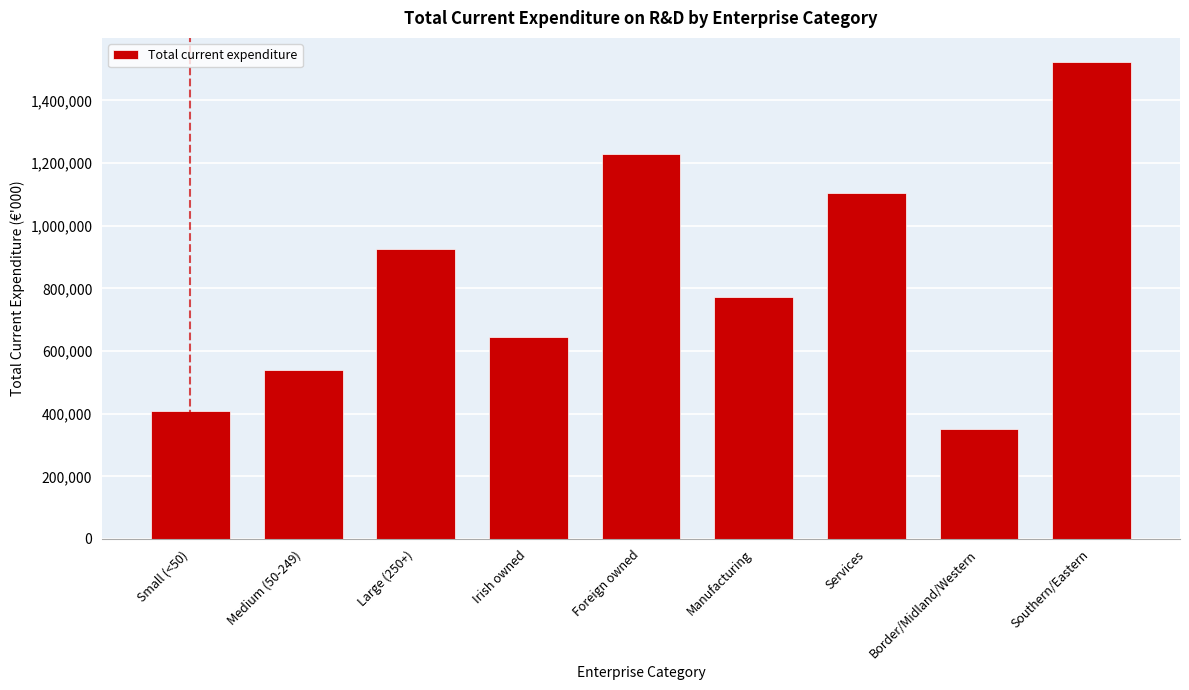

Reading left to right, list all the values displayed in this chart.

Small (<50)=409882	Medium (50-249)=540322	Large (250+)=924459	Irish owned=645065	Foreign owned=1229598	Manufacturing=770987	Services=1103677	Border/Midland/Western=351336	Southern/Eastern=1523327